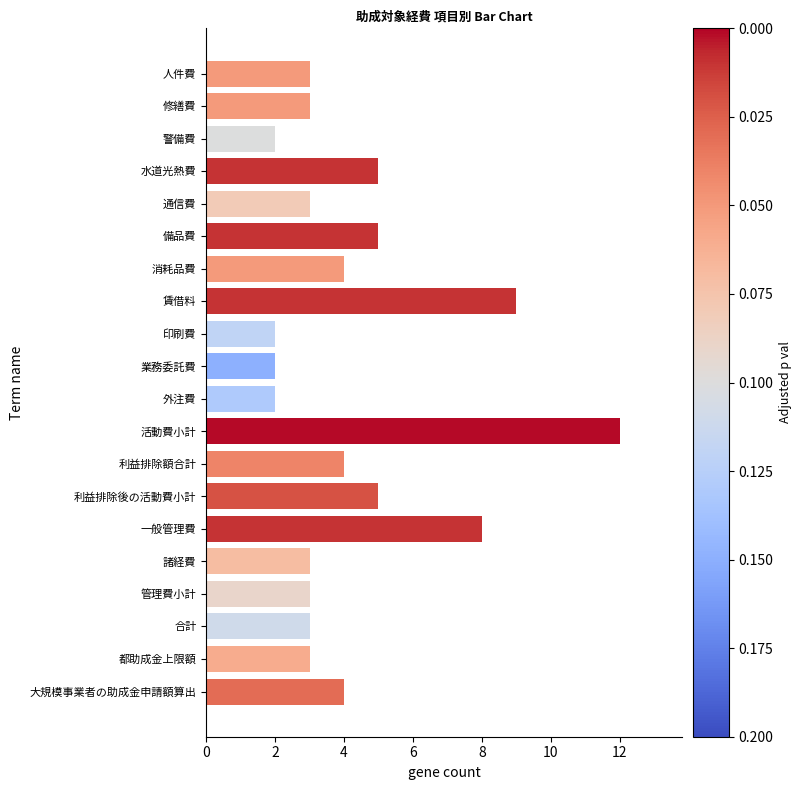

What is the average value?

4